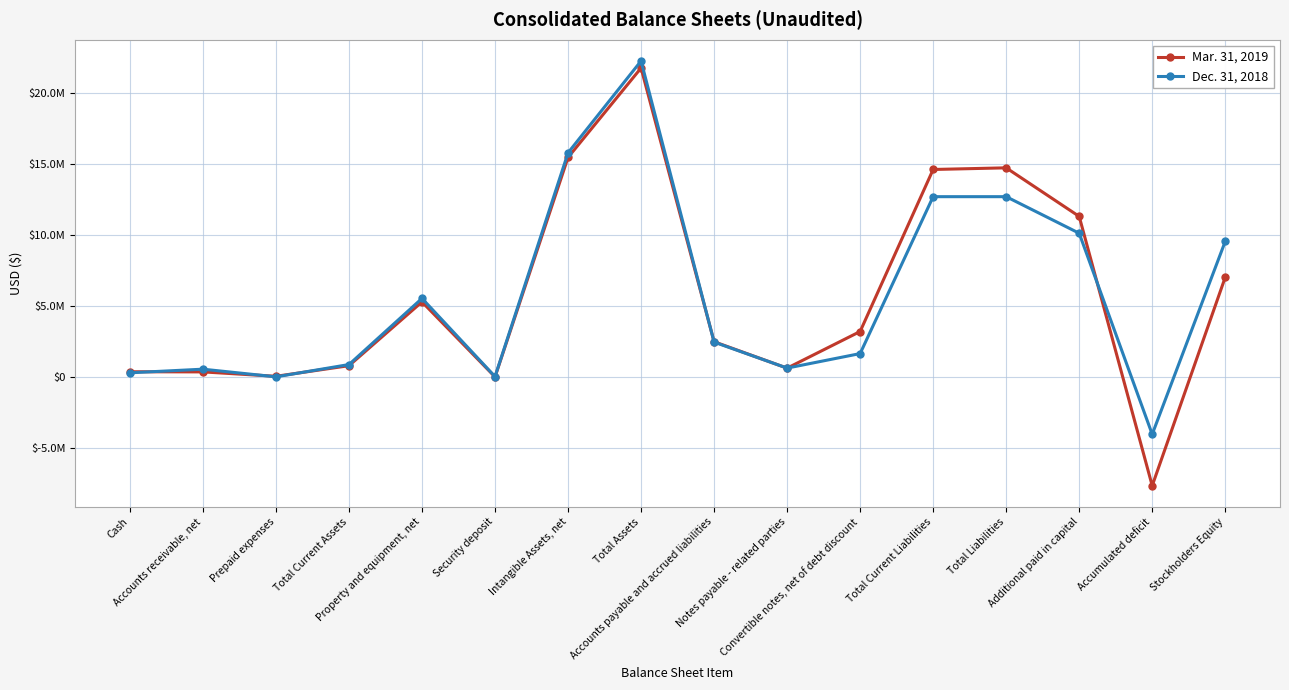

Does the chart have visible grid lines?

Yes